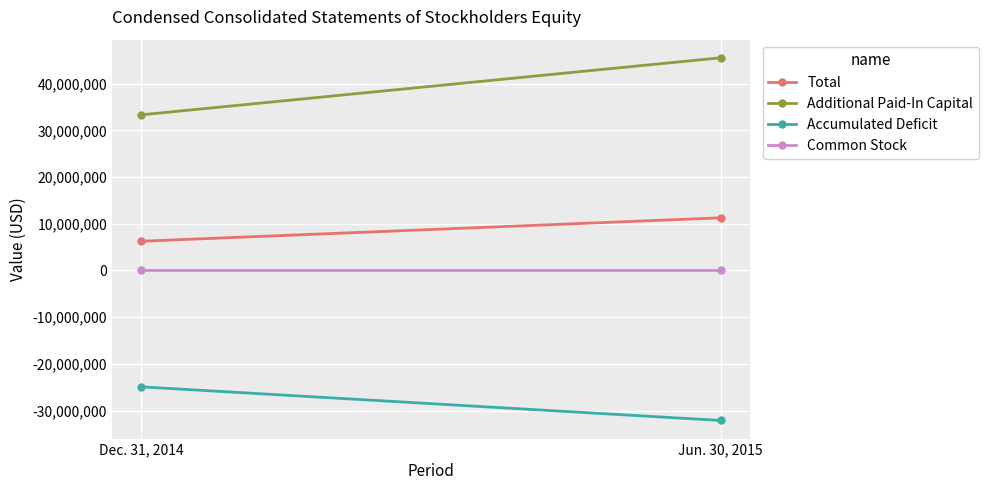

What position from the left is Jun. 30, 2015?

2